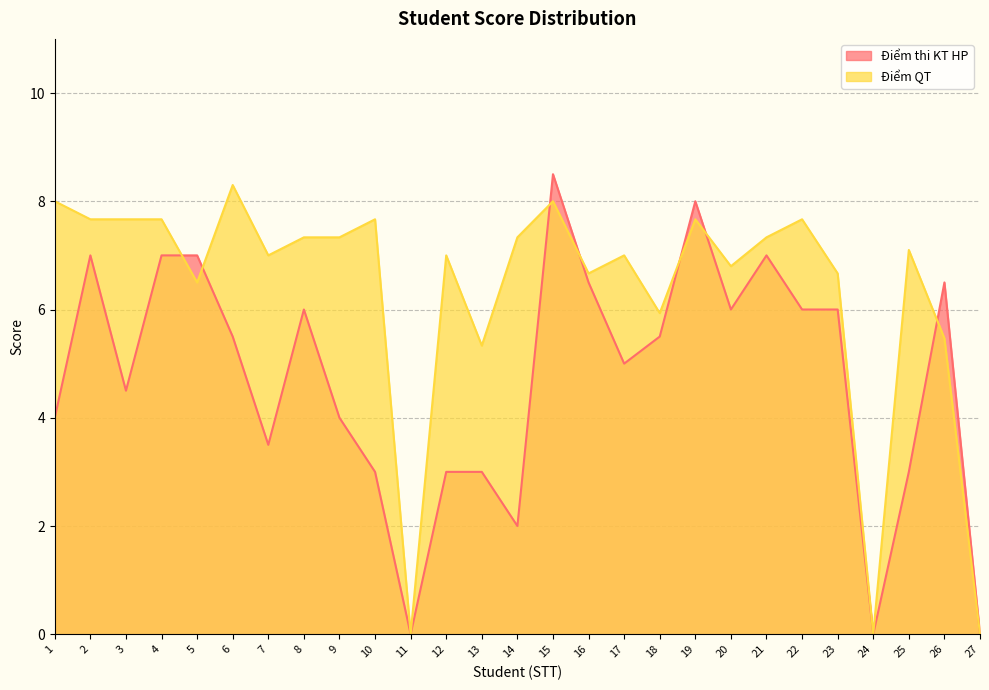

What is the sum of the Điểm QT values at 22 and 12?

14.7